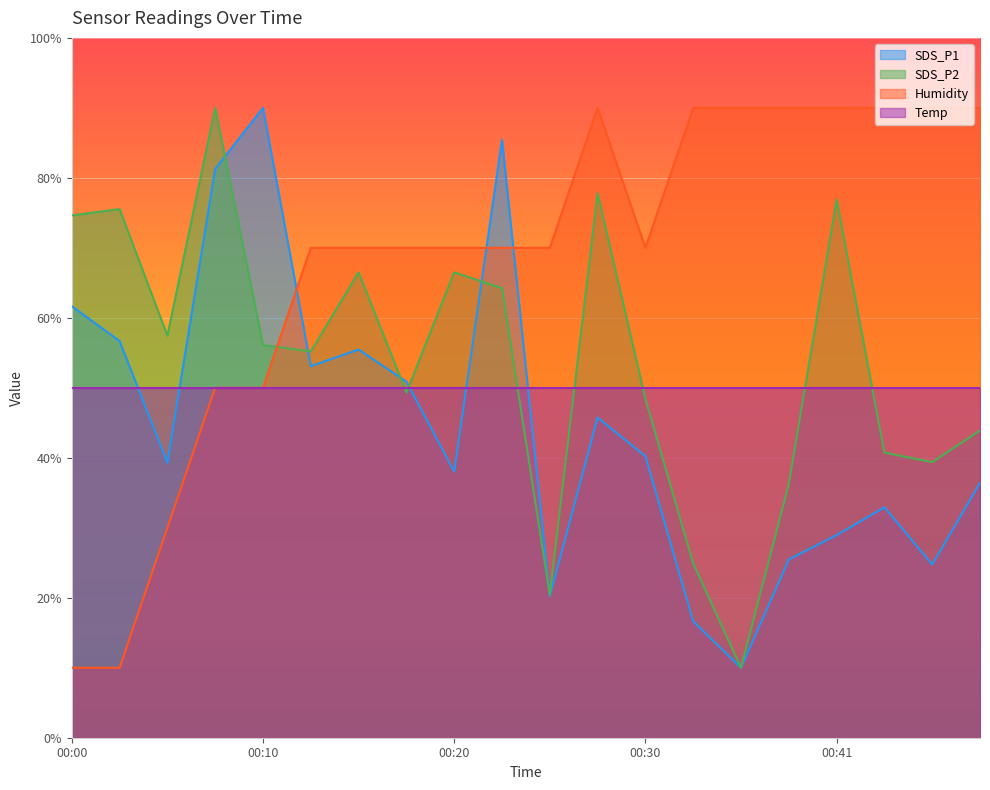

What is the sum of all Humidity values?

1360.0